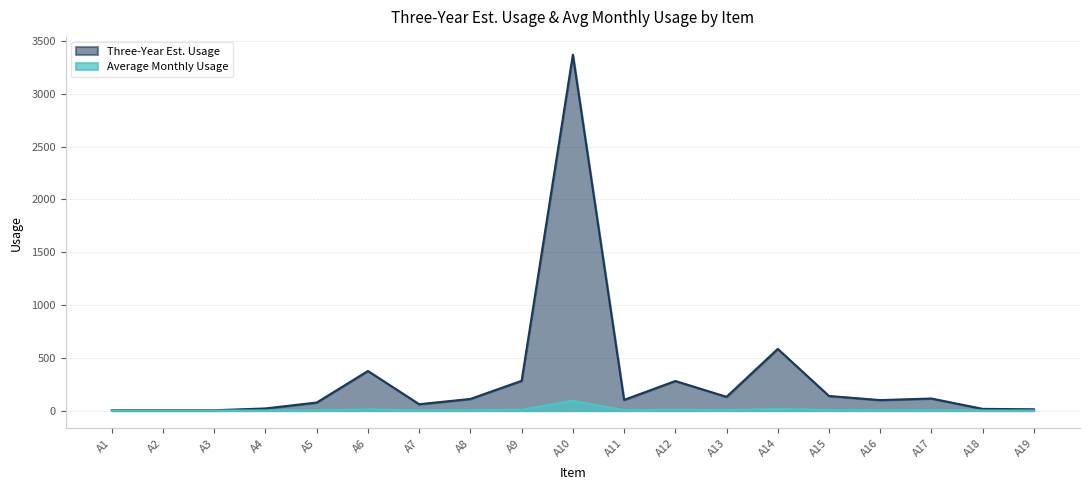

In Three-Year Est. Usage, how many points are lower than both neighbors (excluding endpoints)?

4